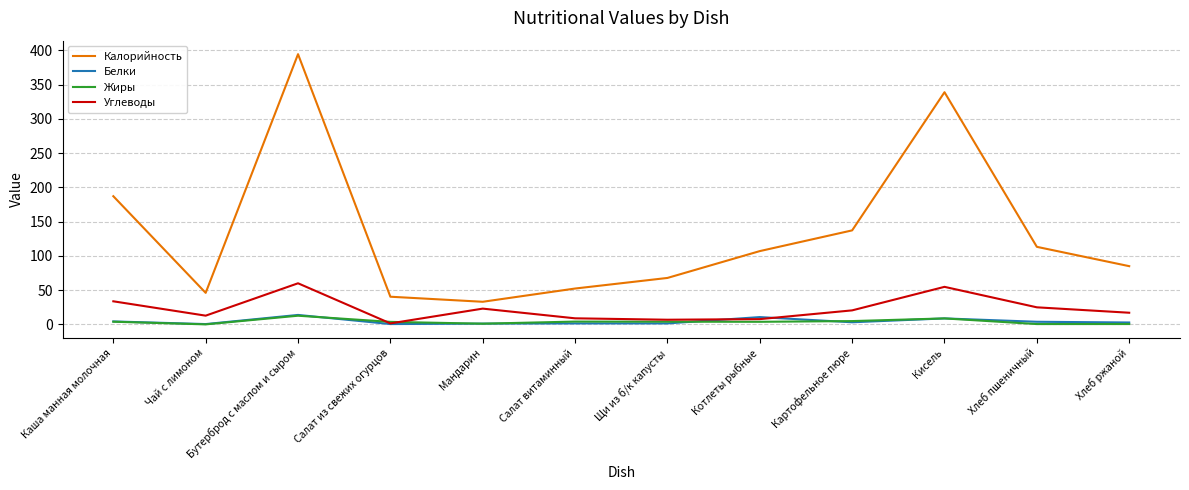

True or false: Калорийность and Углеводы cross at least once.

False